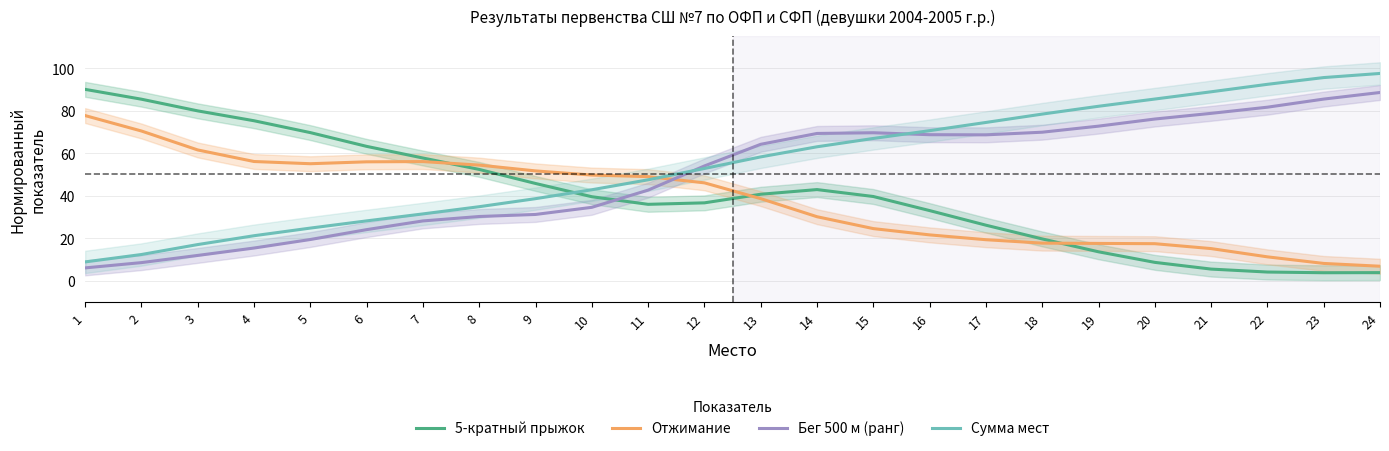

True or false: 5-кратный прыжок and Сумма мест cross at least once.

True